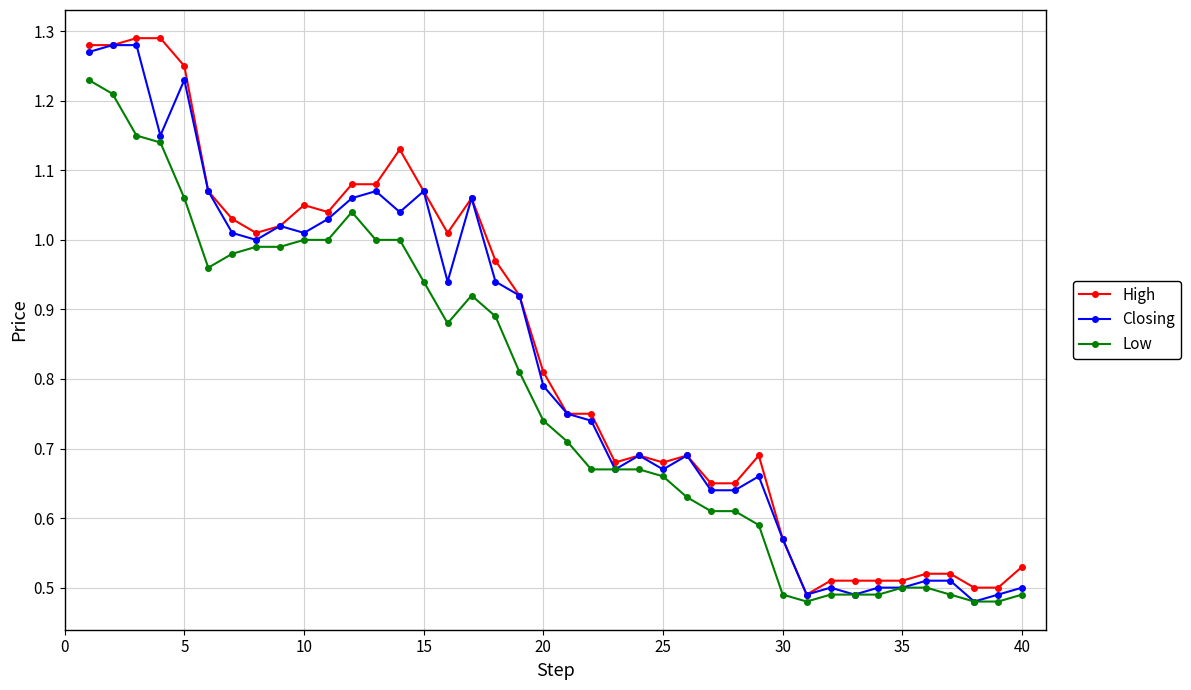

True or false: Low has more than 0 points higher than both neighbors.

True